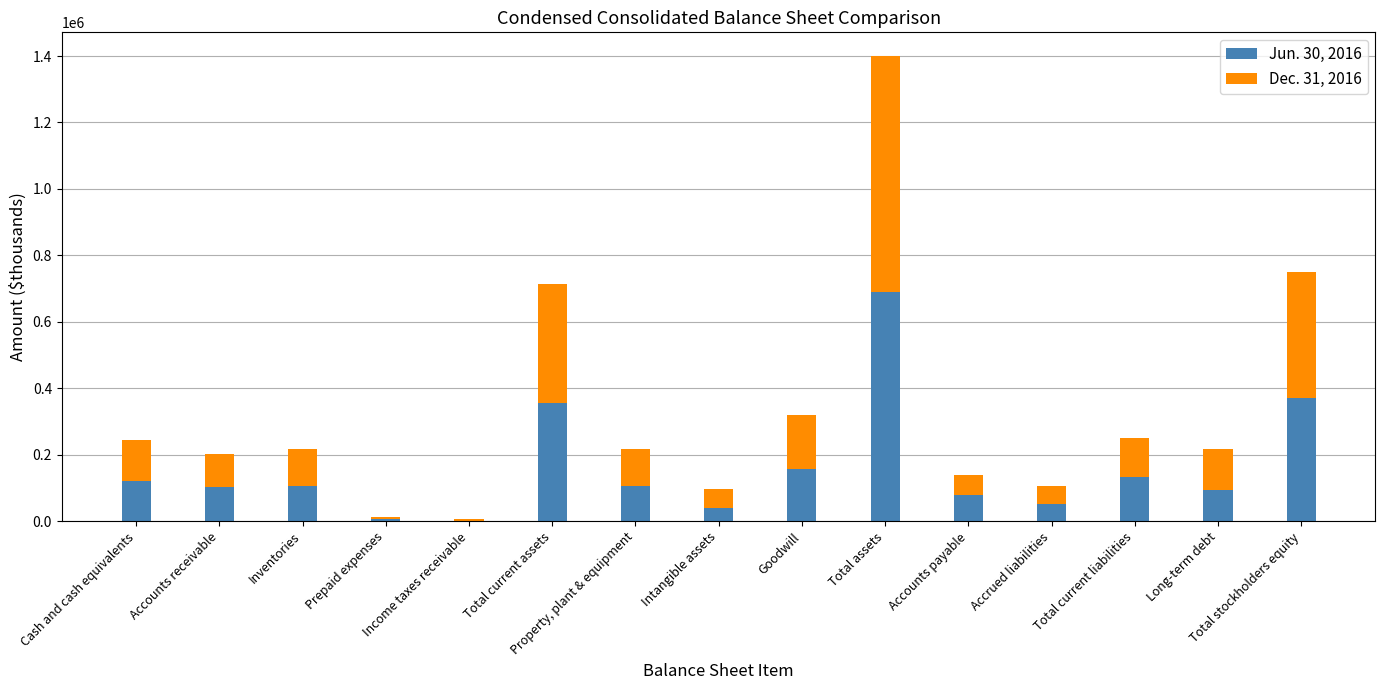

What is the difference between the maximum and minimum values in the Jun. 30, 2016 series?

689132